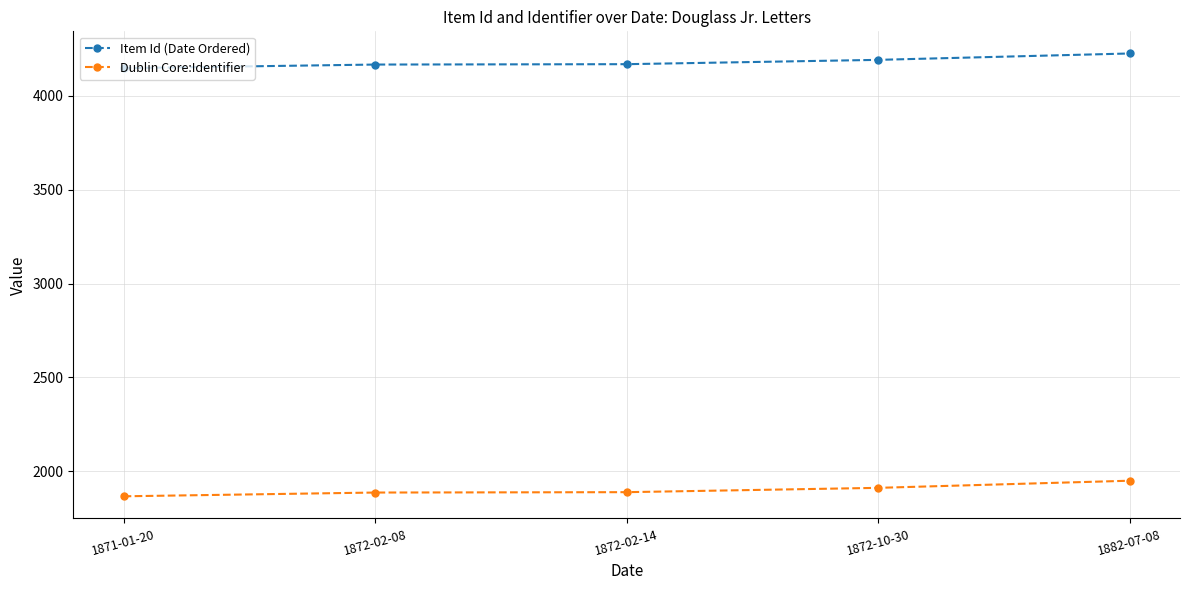

True or false: Item Id (Date Ordered) and Dublin Core:Identifier cross at least once.

False